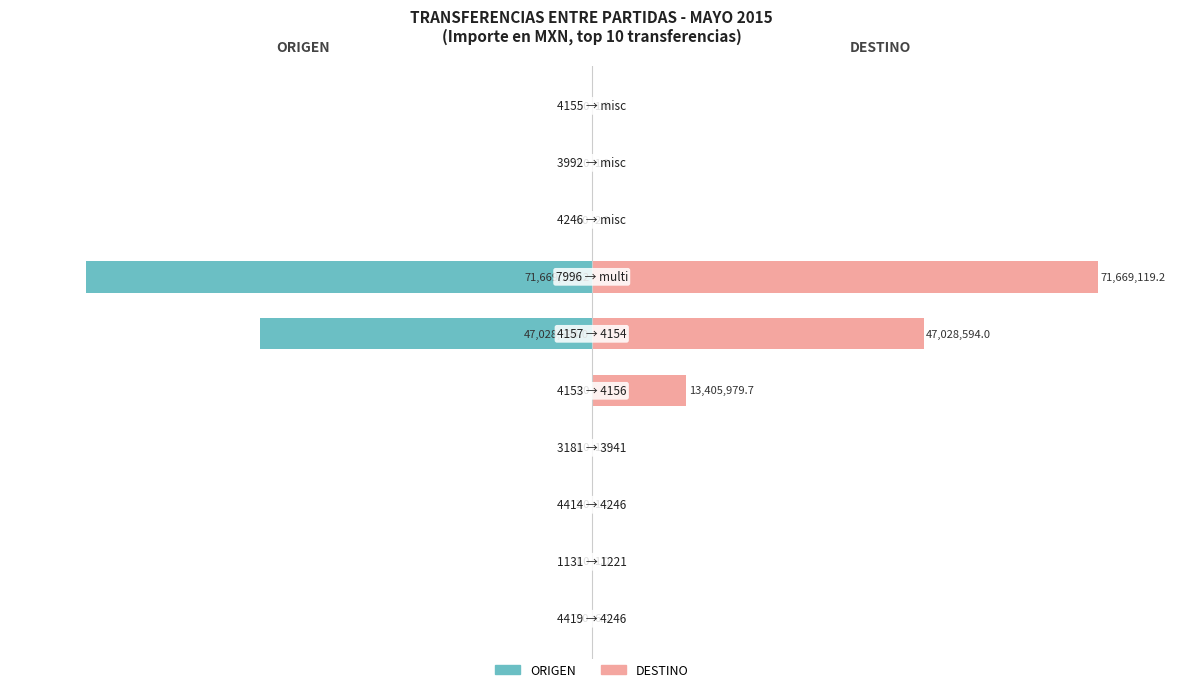

Is the value of ORIGEN at 9 greater than the value of DESTINO at 7?

No